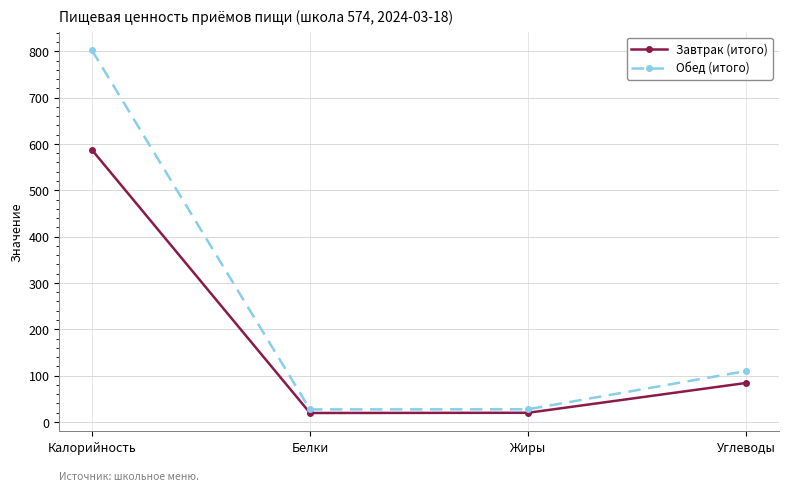

What position from the right is Углеводы?

1